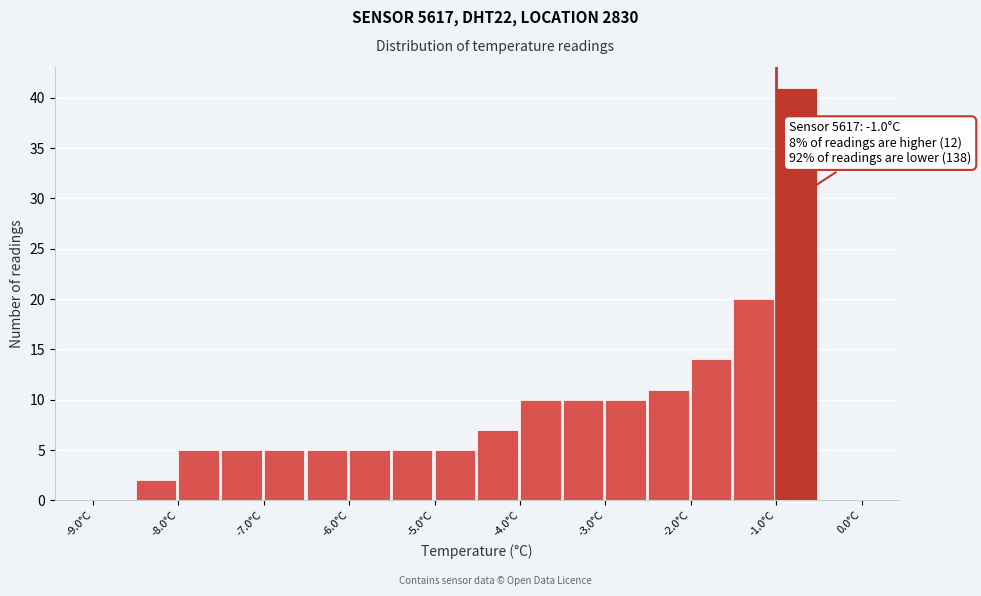

Which range on the x-axis has the tallest bar?

-1.0 to -0.5